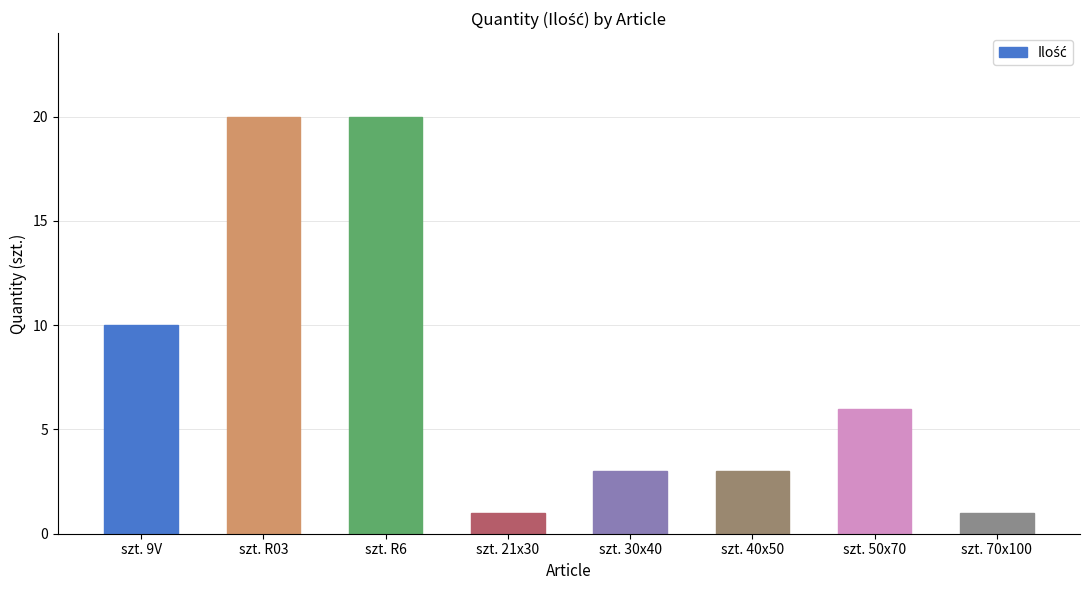

True or false: the data shows 6 at szt. 50x70.

True